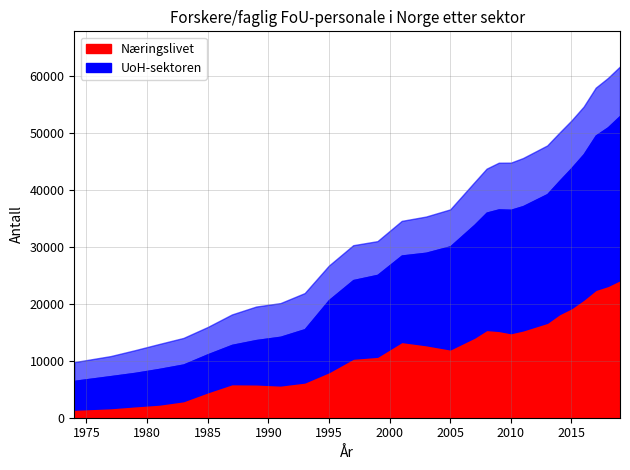

What is the sum of all UoH-sektoren values?

768797